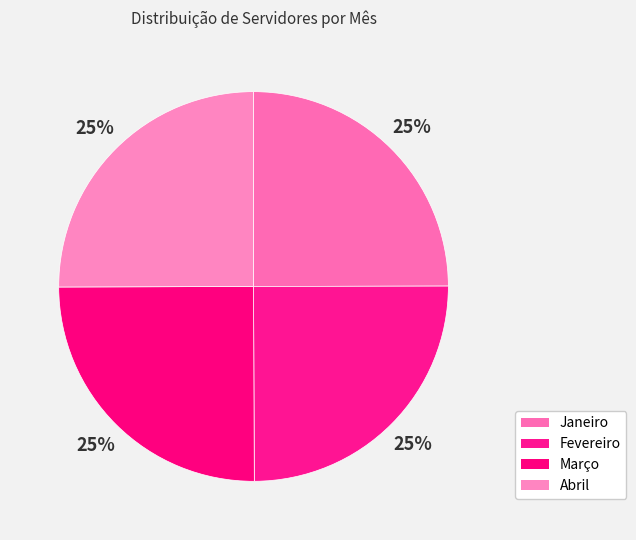

Approximately how many times larger is the value at Março compared to Fevereiro?

1.0